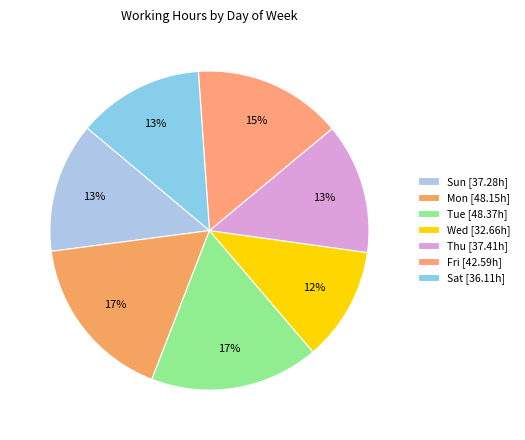

Is there a majority slice in this chart?

No